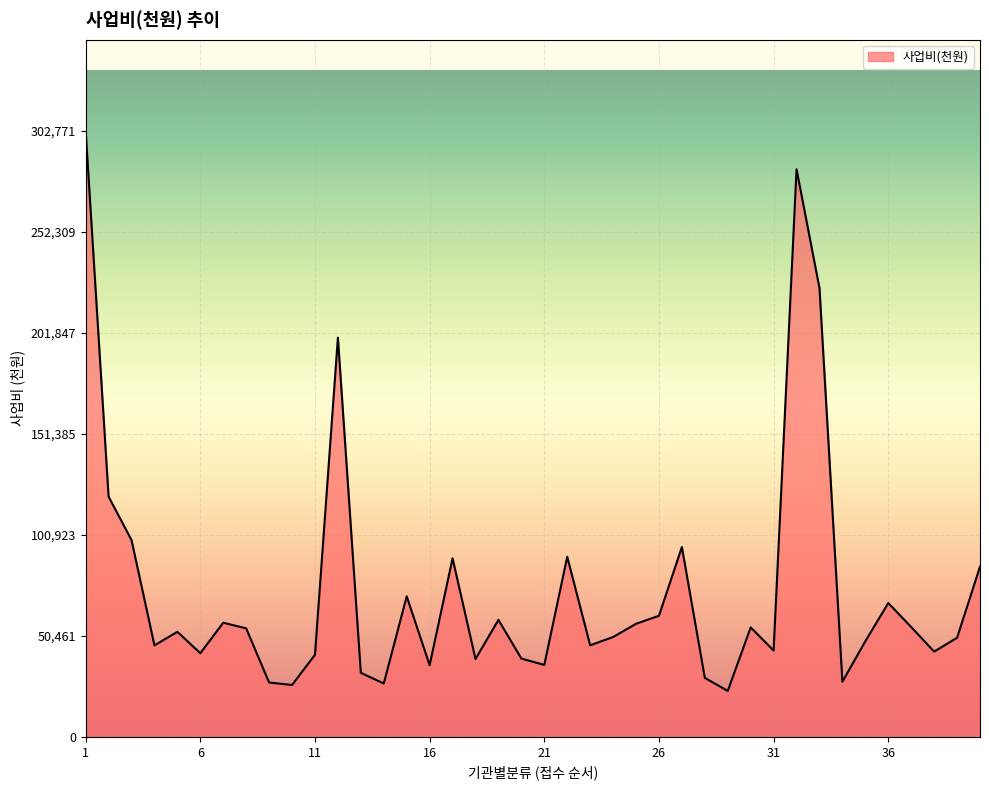

What is the maximum value shown in the chart?

302771